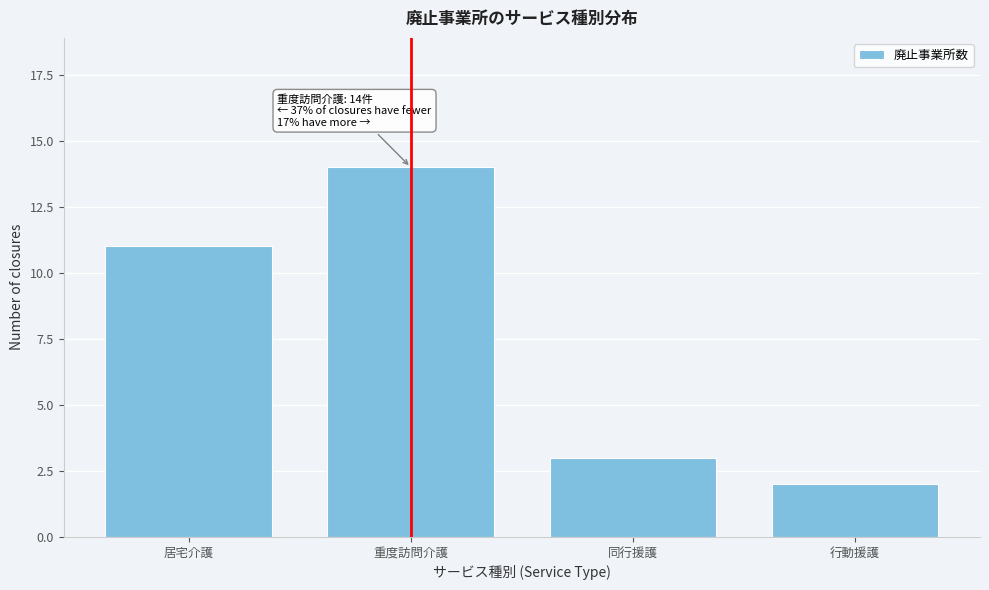

Reading left to right, list all the values displayed in this chart.

居宅介護=11	重度訪問介護=14	同行援護=3	行動援護=2